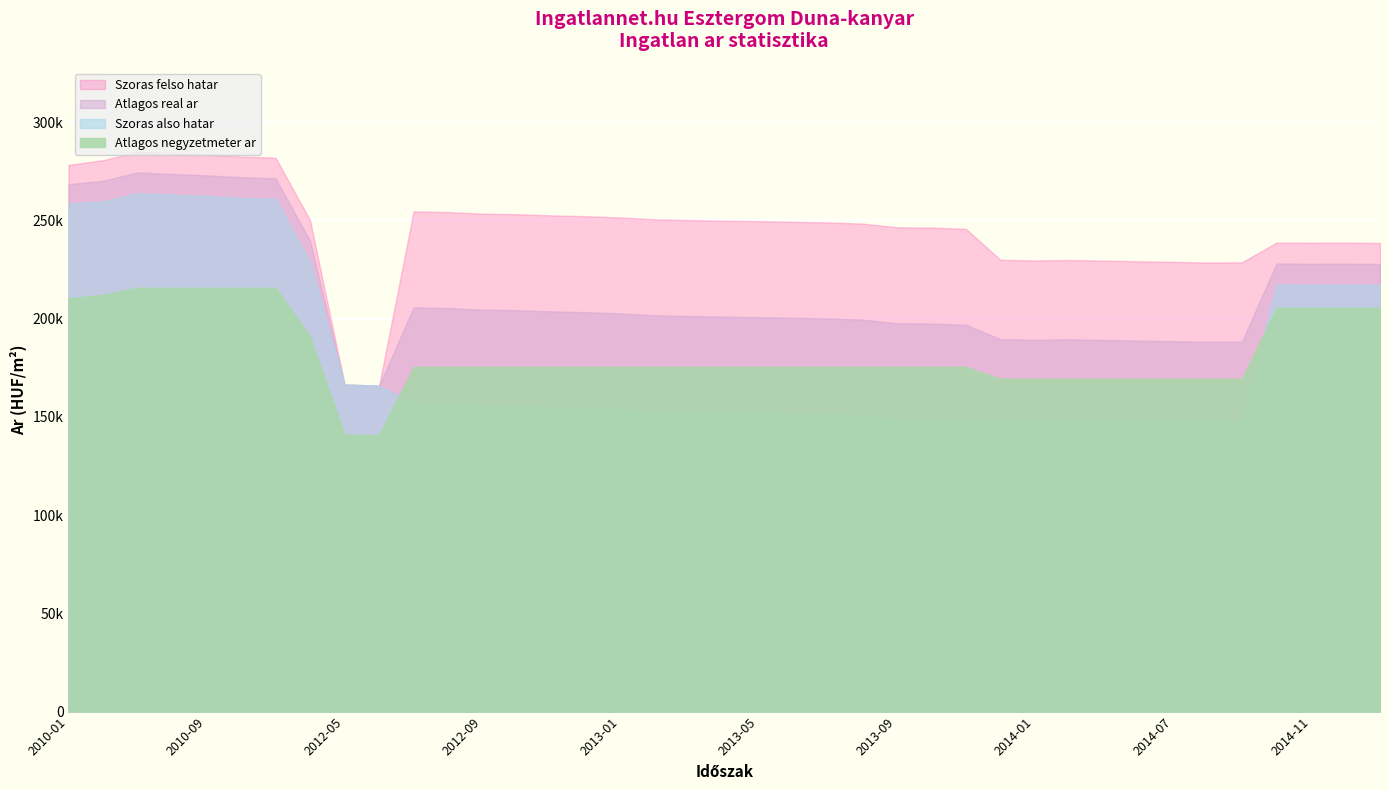

Which series changed the most between 2013-09 and 2013-10?

Szoras also hatar